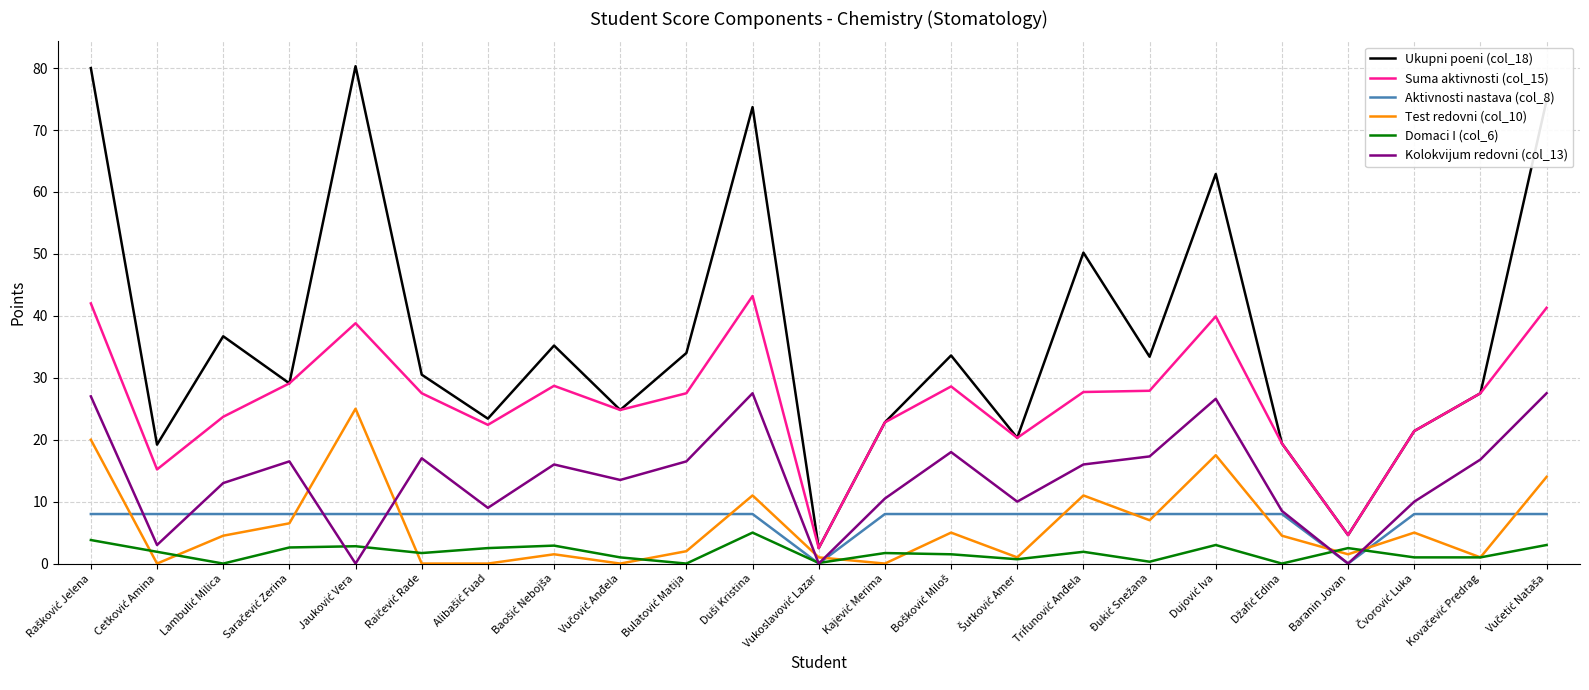

Is this an area chart (filled region under the line)?

No